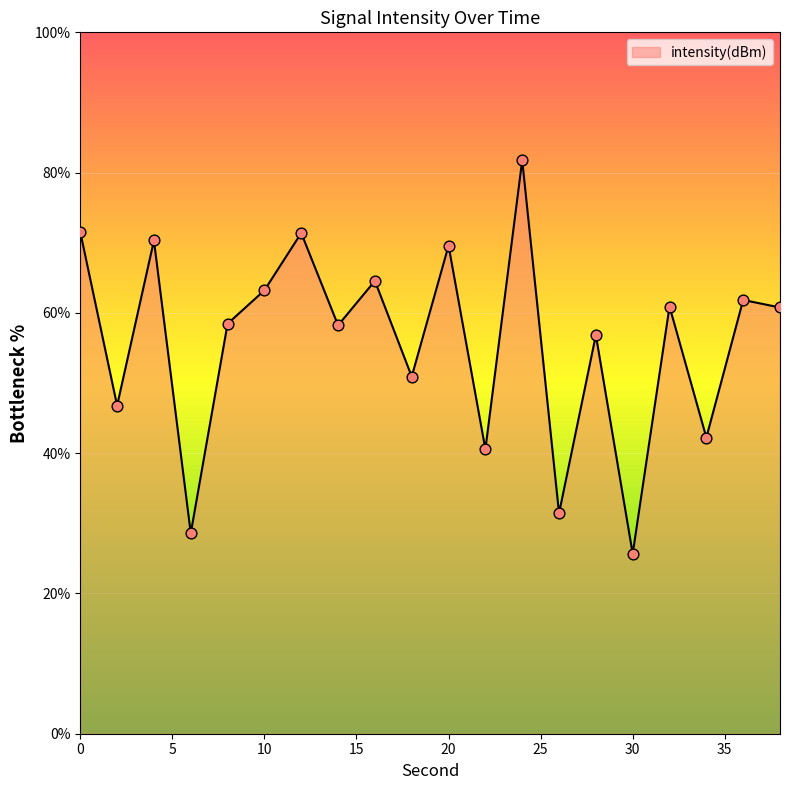

What is the greatest value displayed?

81.8